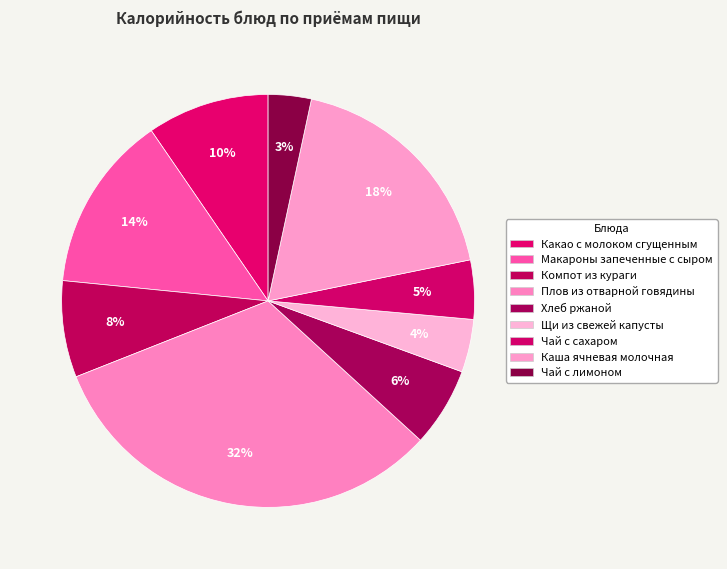

How many segments does this pie chart have?

9